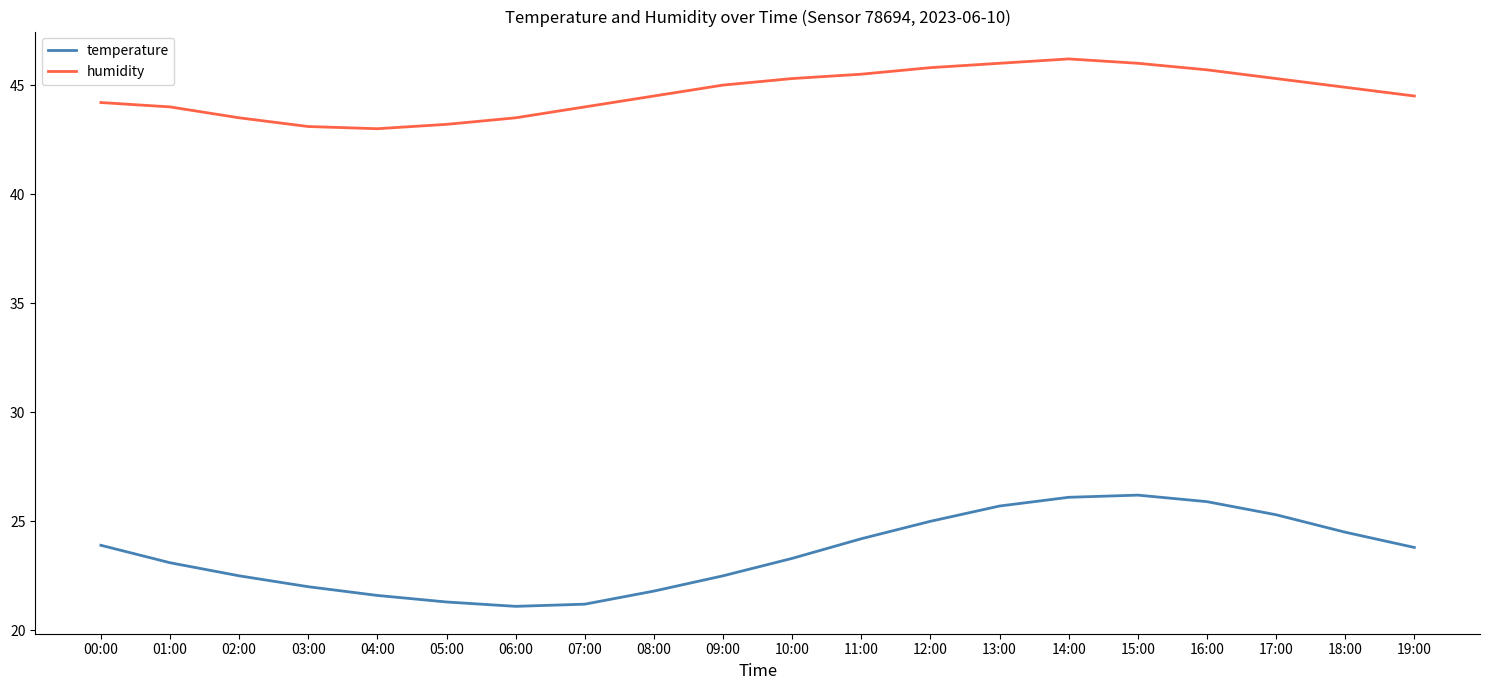

True or false: humidity has a value of 66.9 at 02:00.

False